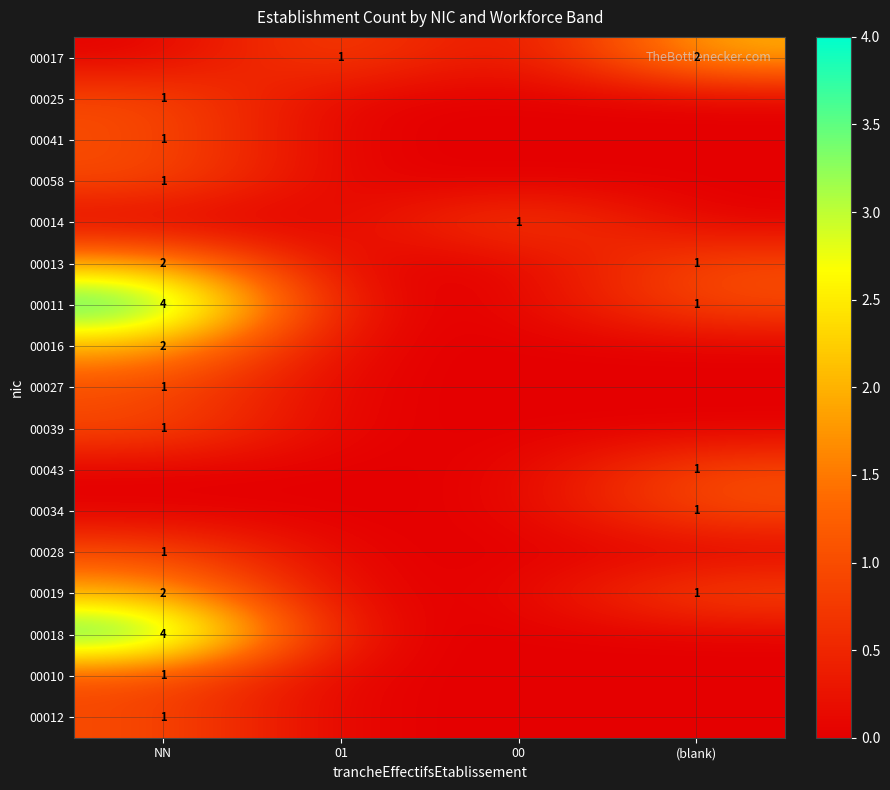

The 00019 series shows 2 at NN. True or false?

True